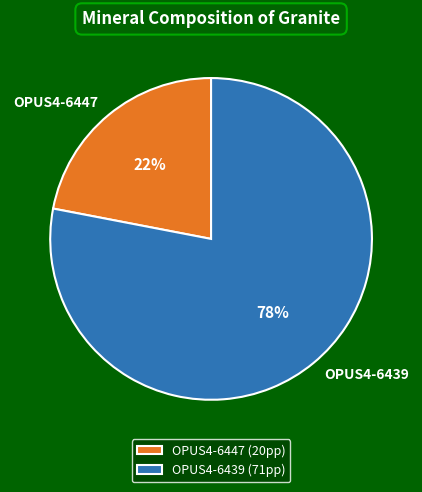

What is the largest slice in the pie chart?

OPUS4-6439